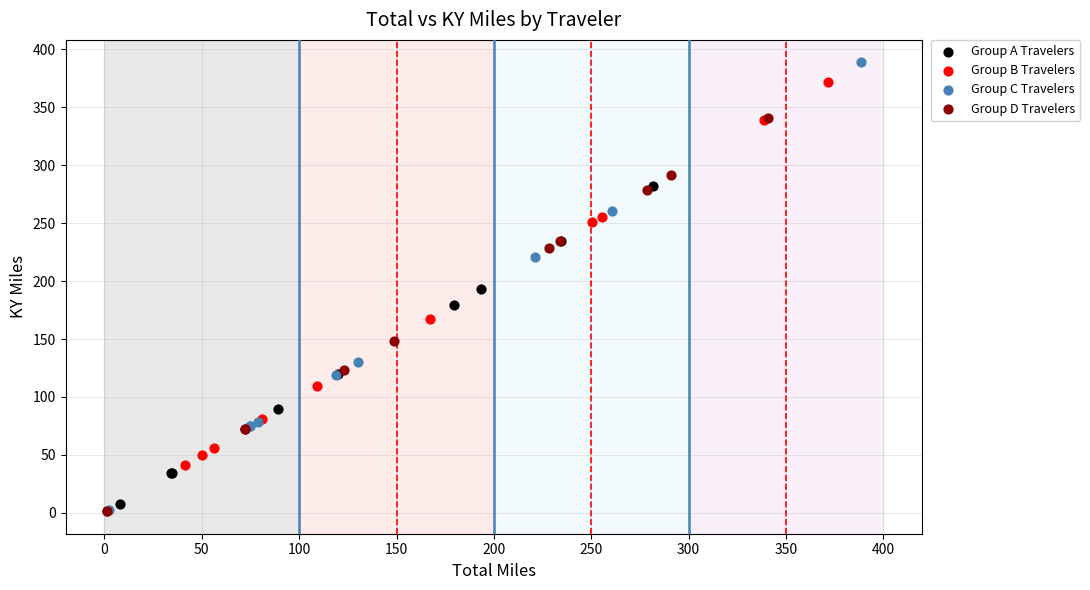

Which series reaches the maximum Y coordinate?

Group C Travelers